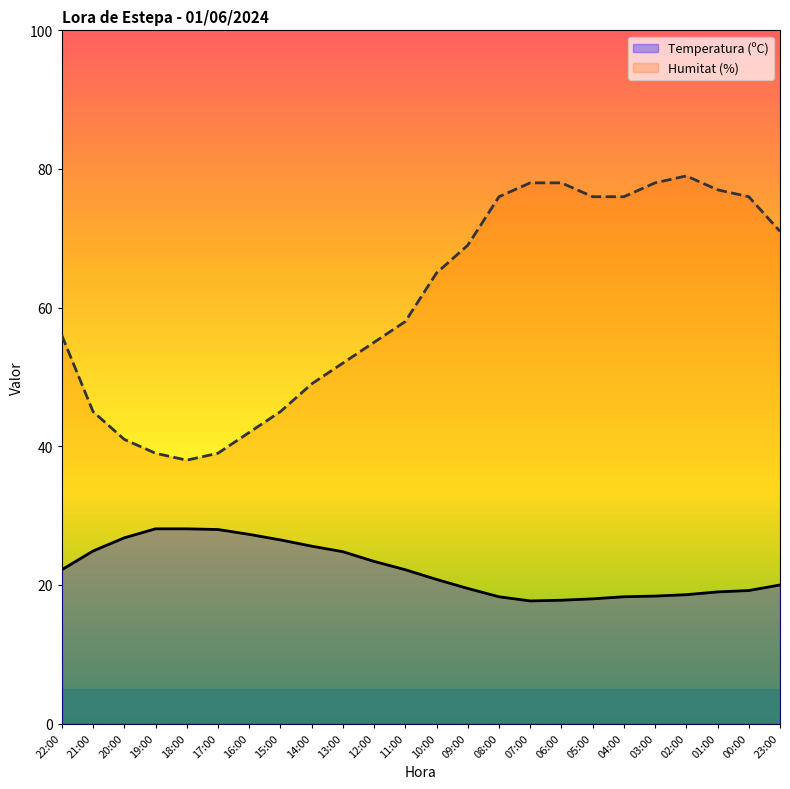

Which series has the widest spread of values?

Humitat (%)